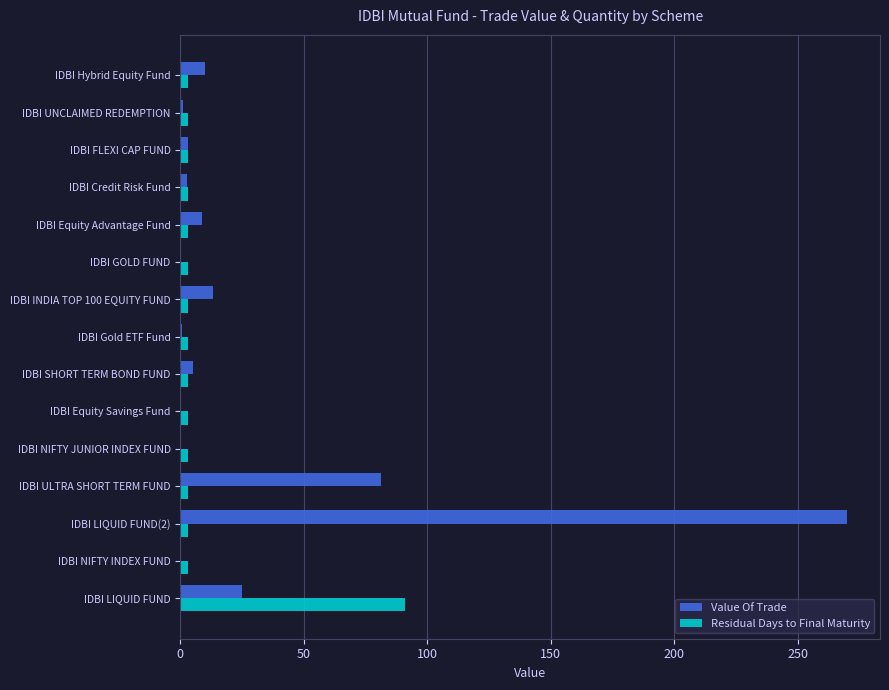

What is the sum of all Value Of Trade values?

420.7